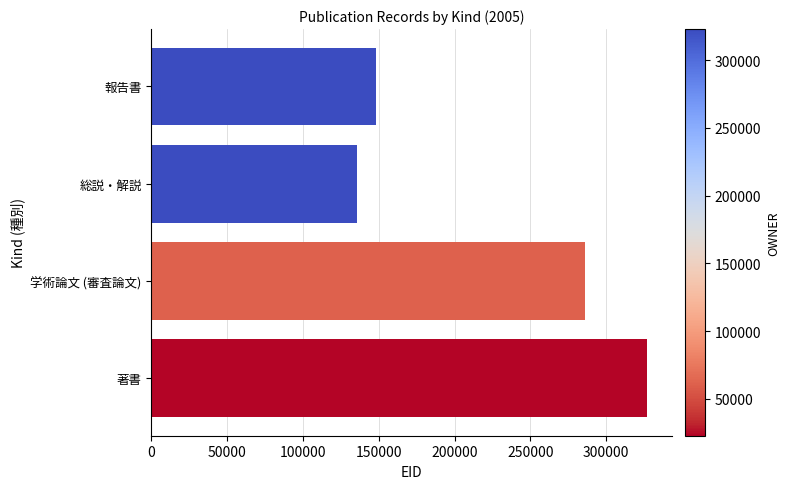

At which label is the value closest to 231472?

学術論文 (審査論文)